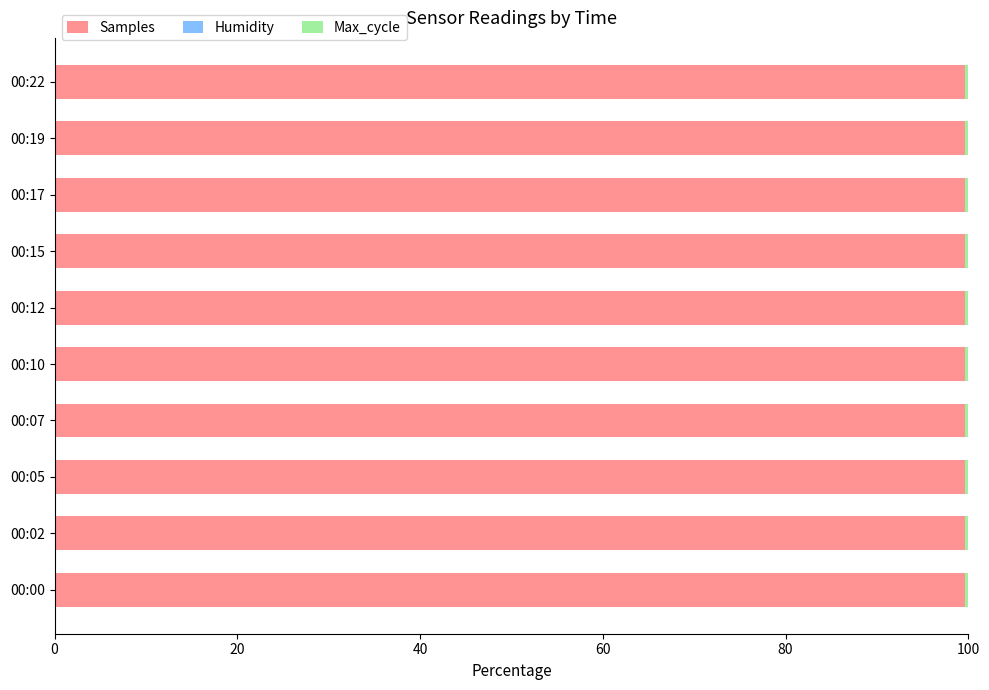

True or false: Samples has a value of 177.8 at 00:12.

False